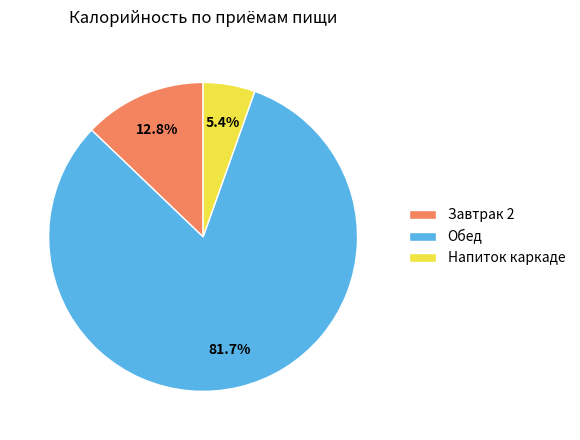

How many slices are in this pie chart?

3